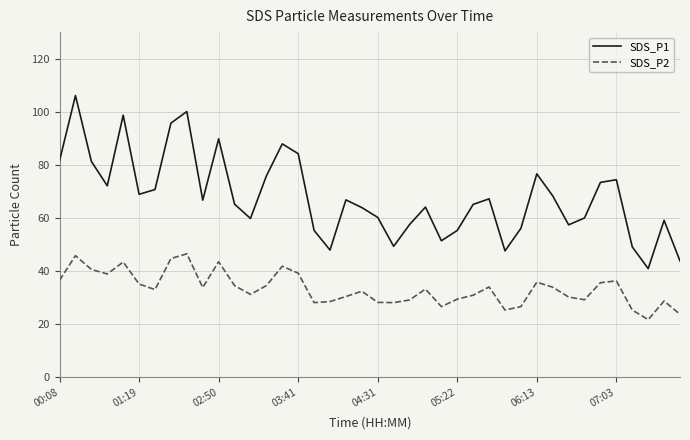

How many lines are shown in the chart?

2